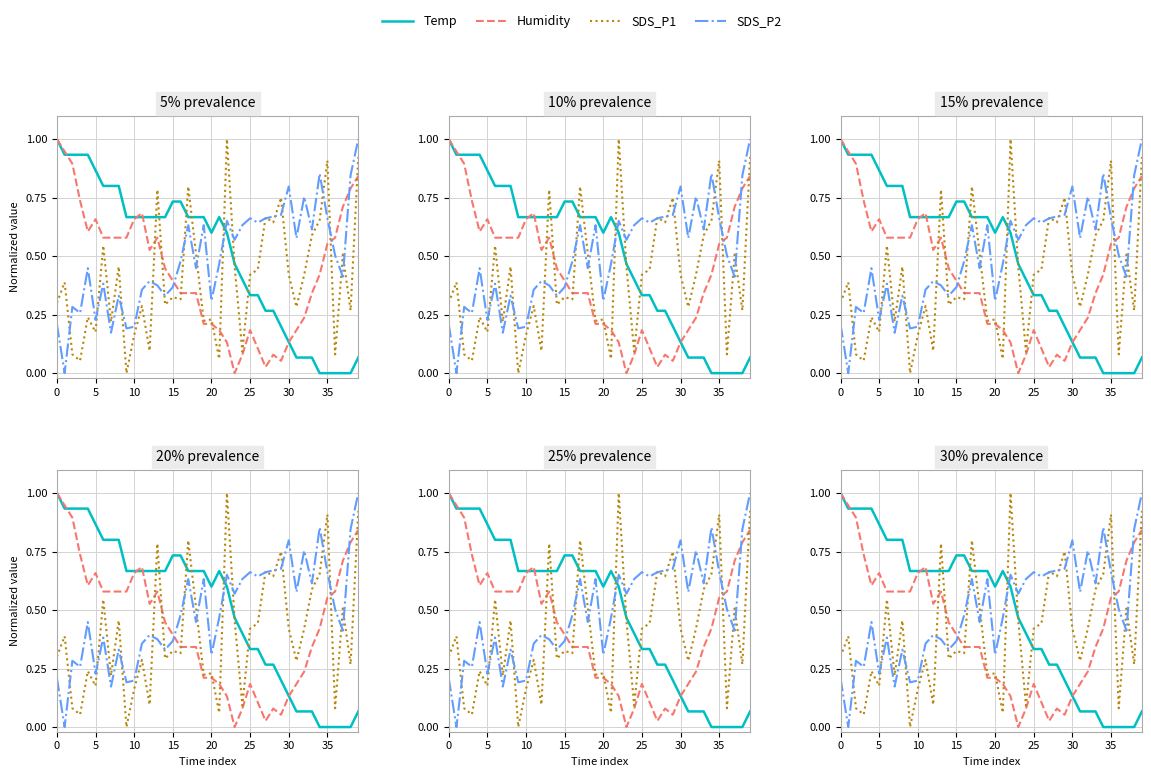

How many data points does each series have?

40